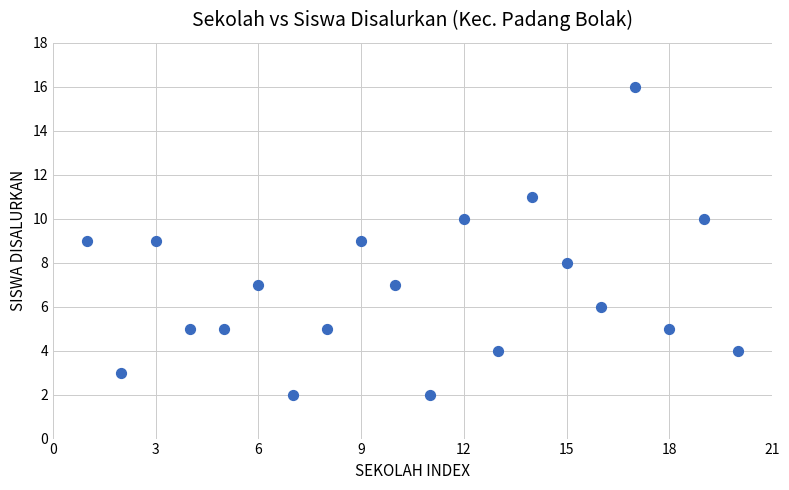

What is the range of X values (max minus min)?

19